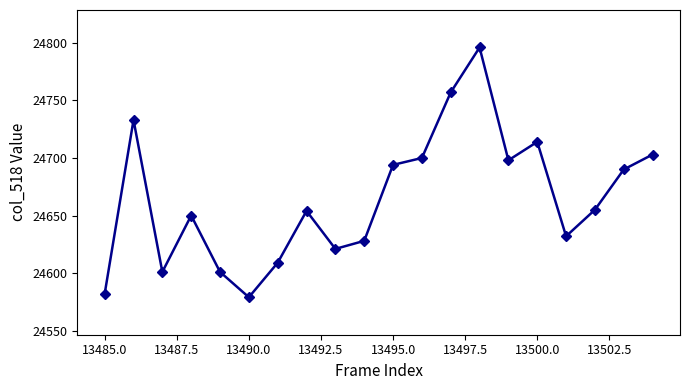

What is the maximum value shown in the chart?

24796